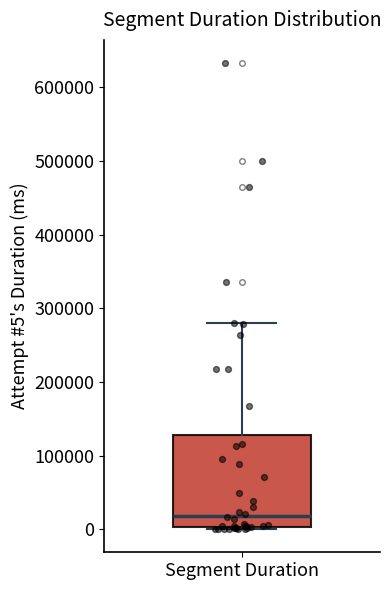

Read this box plot against the y-axis: the position of the median line, the range covered by the box, and the ends of both whiskers. The values are not printed on the chart, so give them approximately, as read against the axis.

median 20000, box 0 to 130000, whiskers 0 to 280000